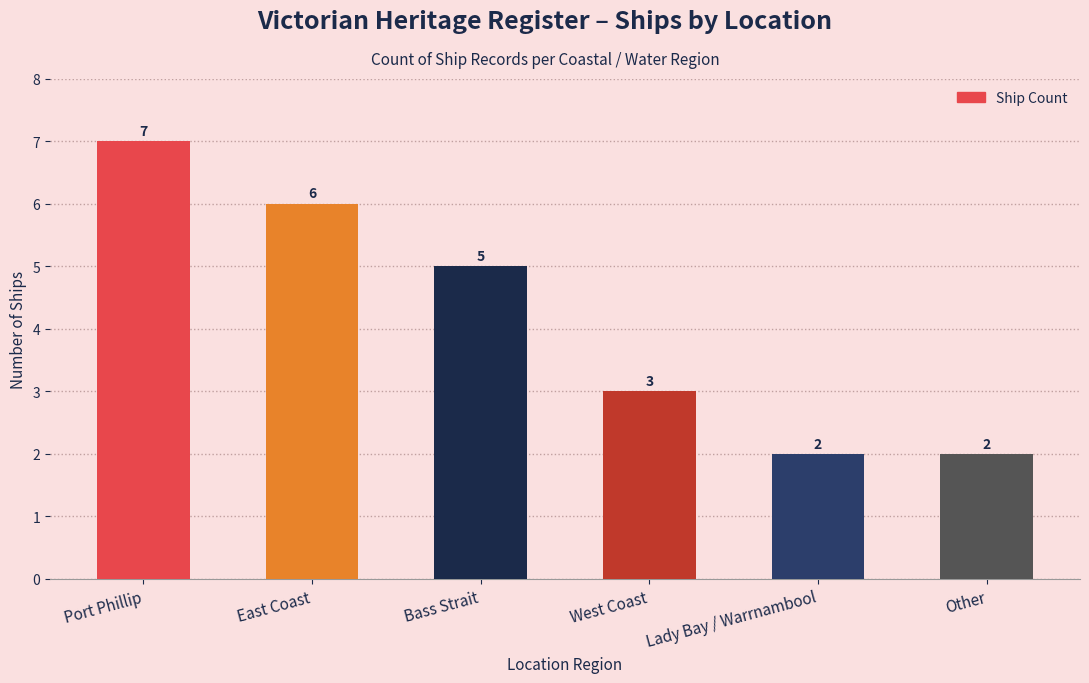

How many values are between 2 and 6?

5